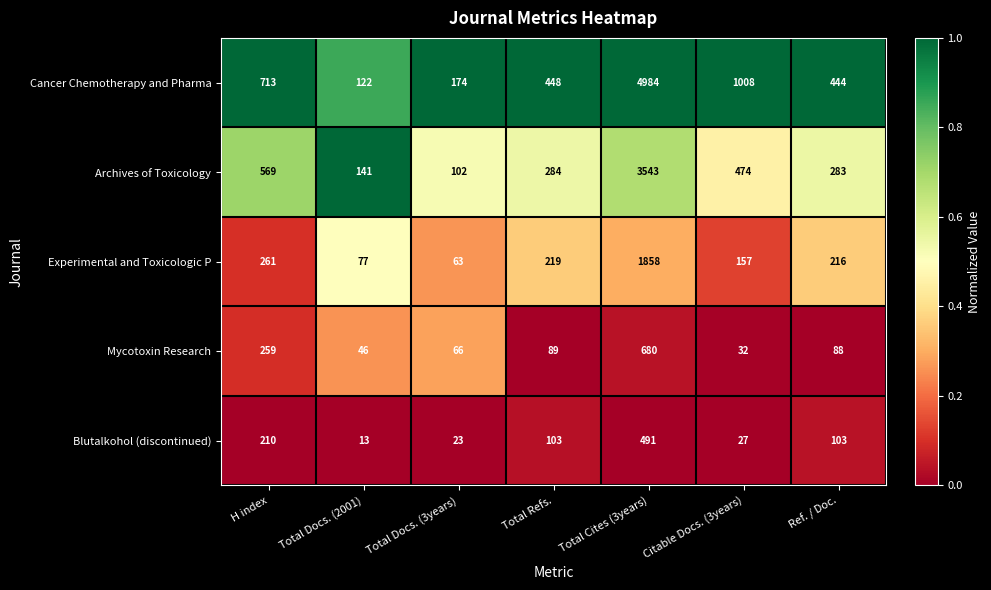

Between Total Docs. (2001) and Ref. / Doc., which series saw the biggest shift?

Cancer Chemotherapy and Pharma